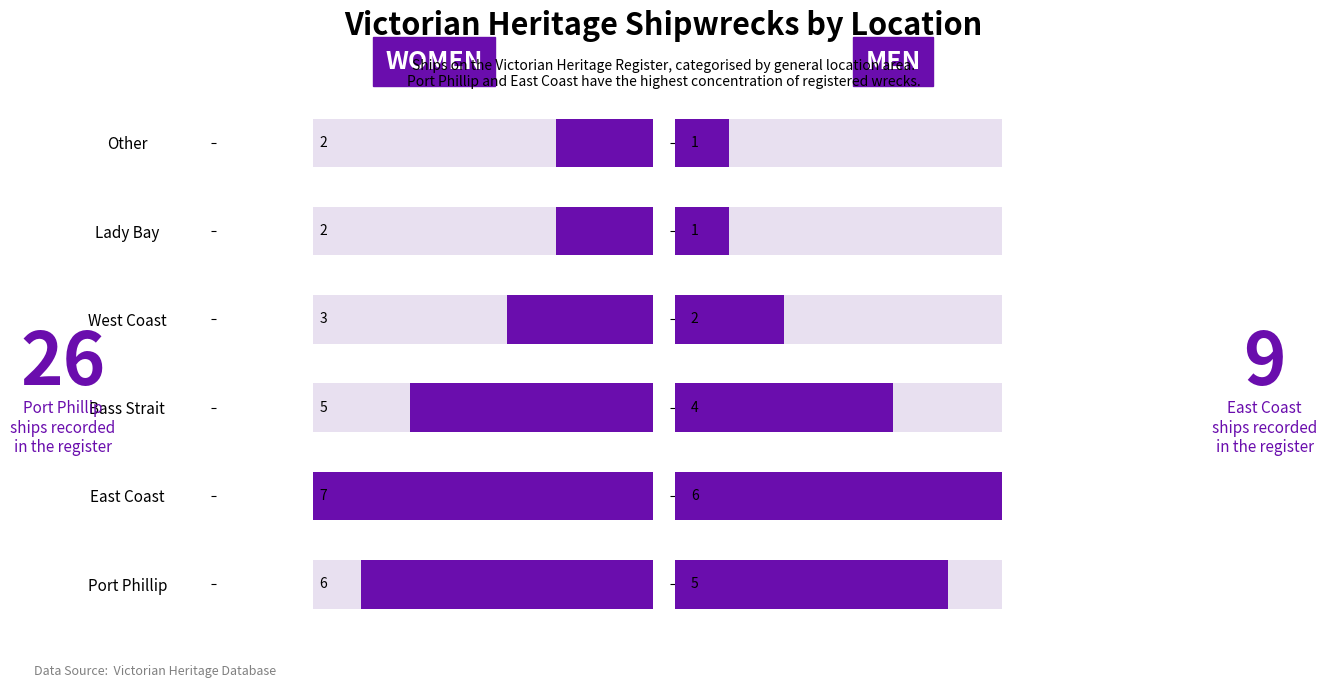

Is the value of Men at Lady Bay greater than the value of Women at Other?

No